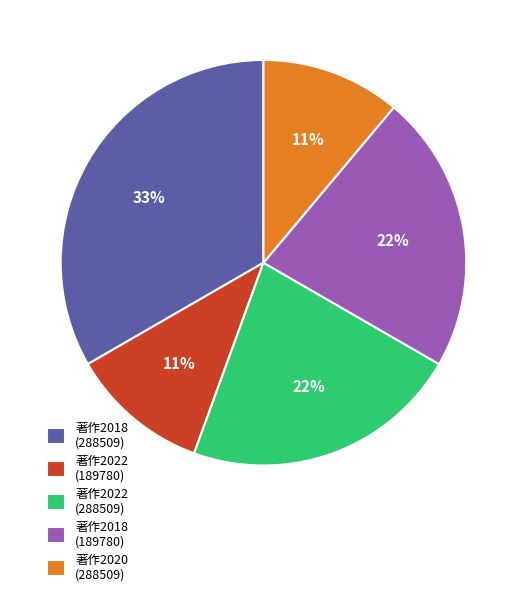

What percentage is the 著作2018 (288509) slice, to the nearest percent?

33%